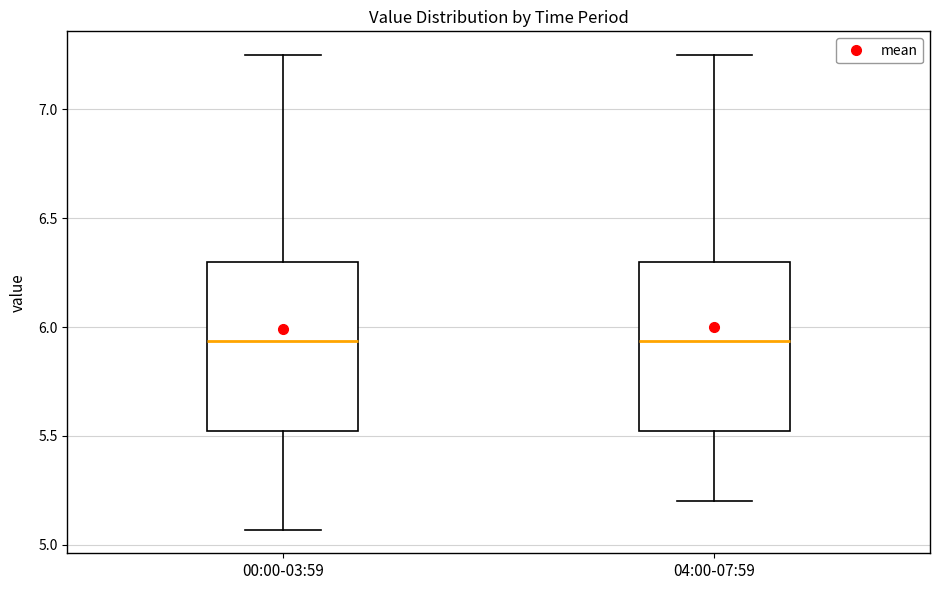

Where does the upper whisker of the box for 04:00-07:59 end on the y-axis? The values are not printed on the chart, so give them approximately, as read against the axis.

7.25